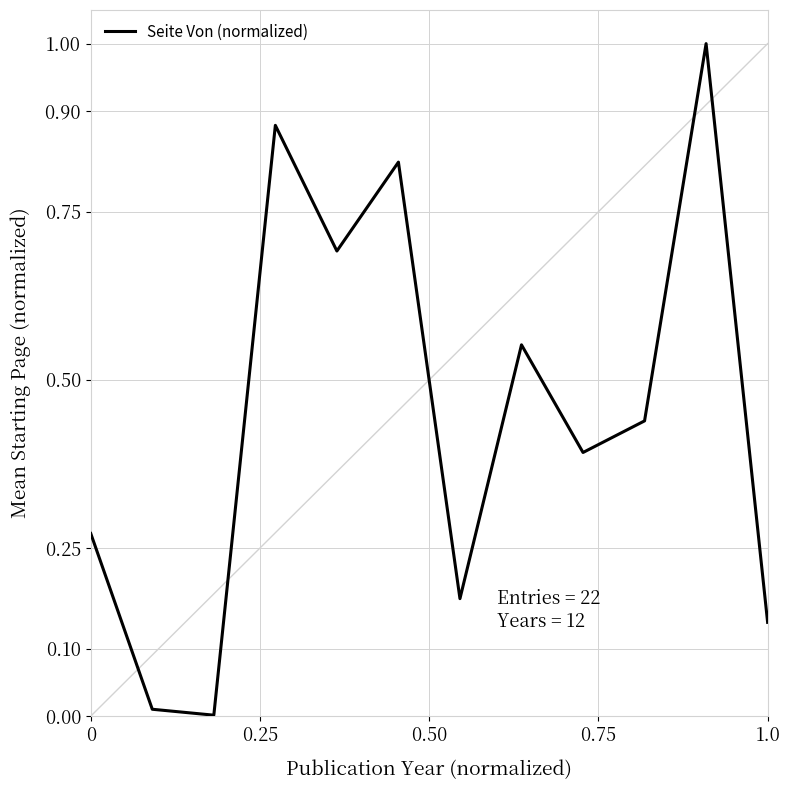

Is this an area chart (filled region under the line)?

No